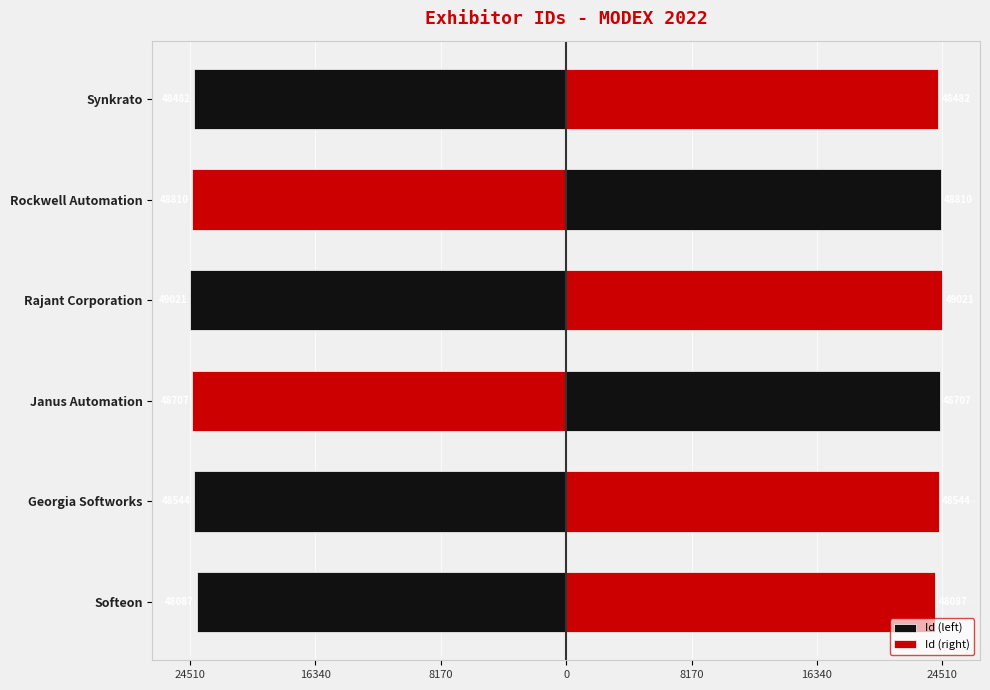

Reading right to left, list all the values displayed in this chart.

Id (left): -24241.0	-24405.0	-24510.5	-24353.5	-24272.0	-24043.5
Id (right): 24241.0	24405.0	24510.5	24353.5	24272.0	24043.5